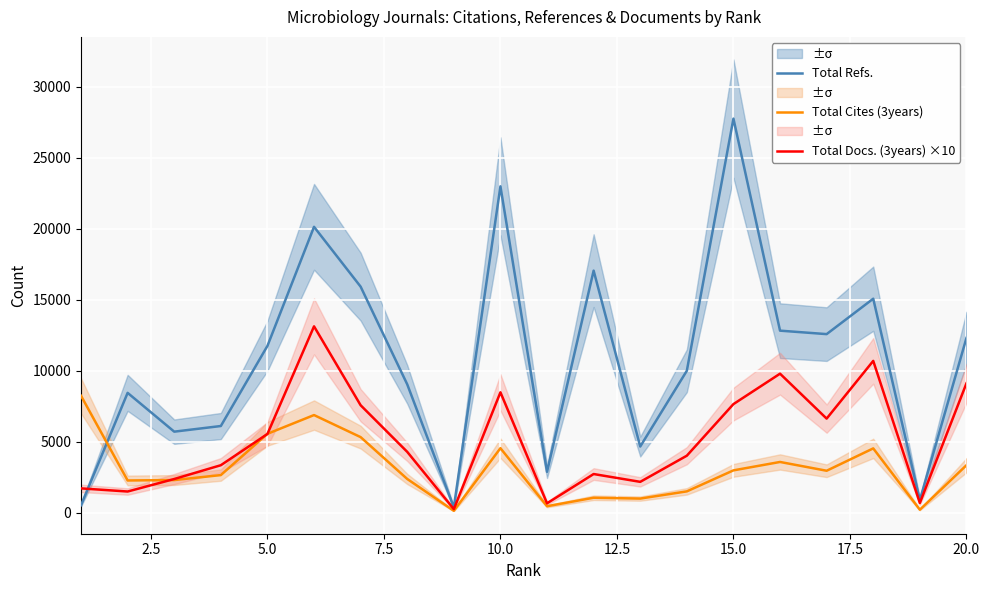

Read the Total Cites (3years) value at 10.0, to the nearest 100.

4600